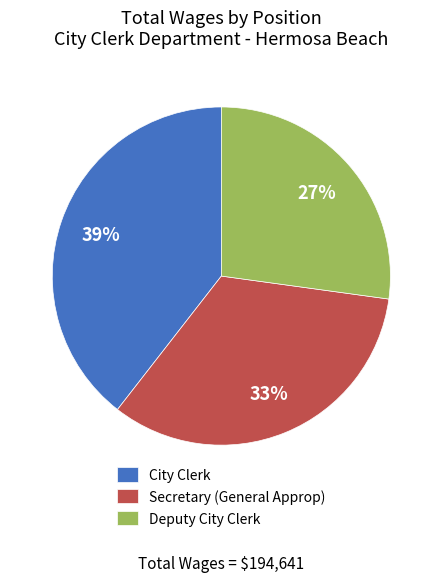

True or false: Secretary (General Approp) accounts for 33% of the total.

True